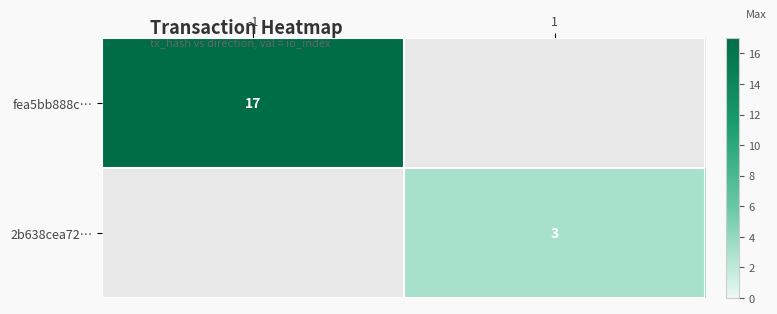

The value of 2b638cea72… at 1 is 1. True or false?

False